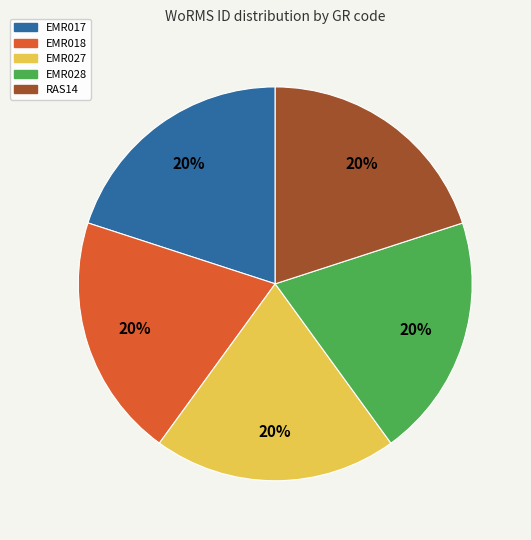

Do EMR018 and EMR028 together represent more than half of the pie?

No